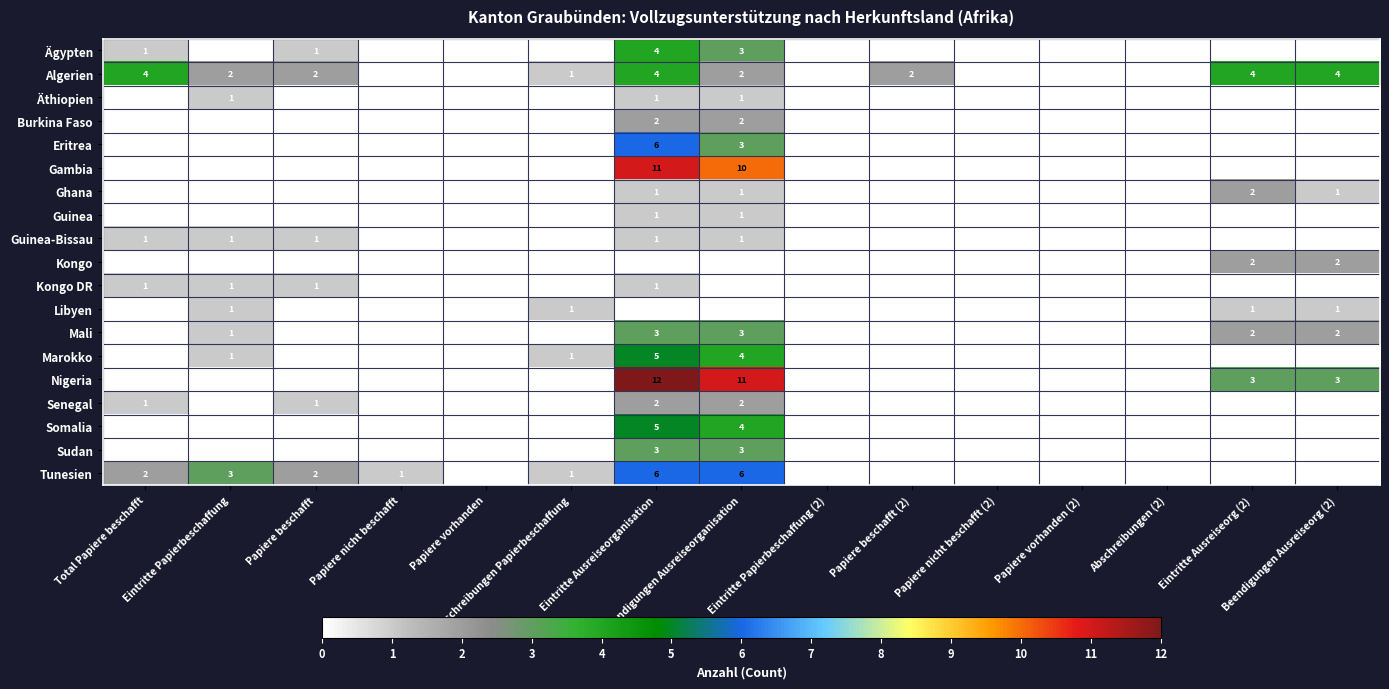

Between Eintritte Papierbeschaffung and Papiere beschafft, which is larger?

Papiere beschafft